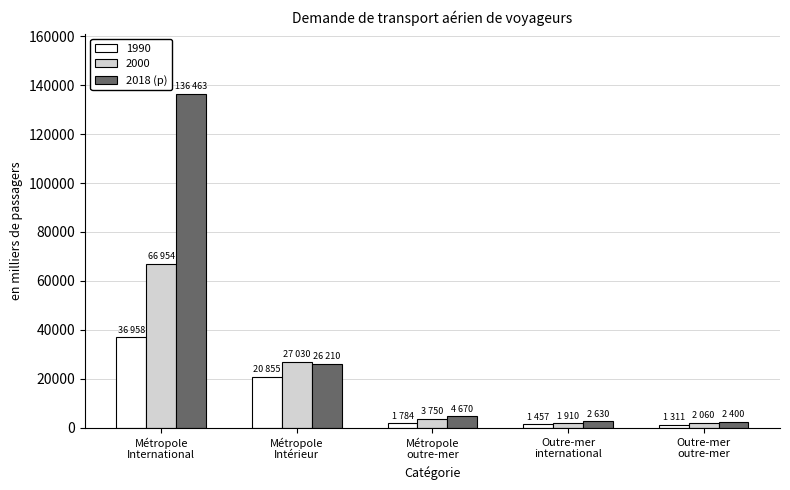

What is the label of the 2nd bar from the right?

Outre-mer
international